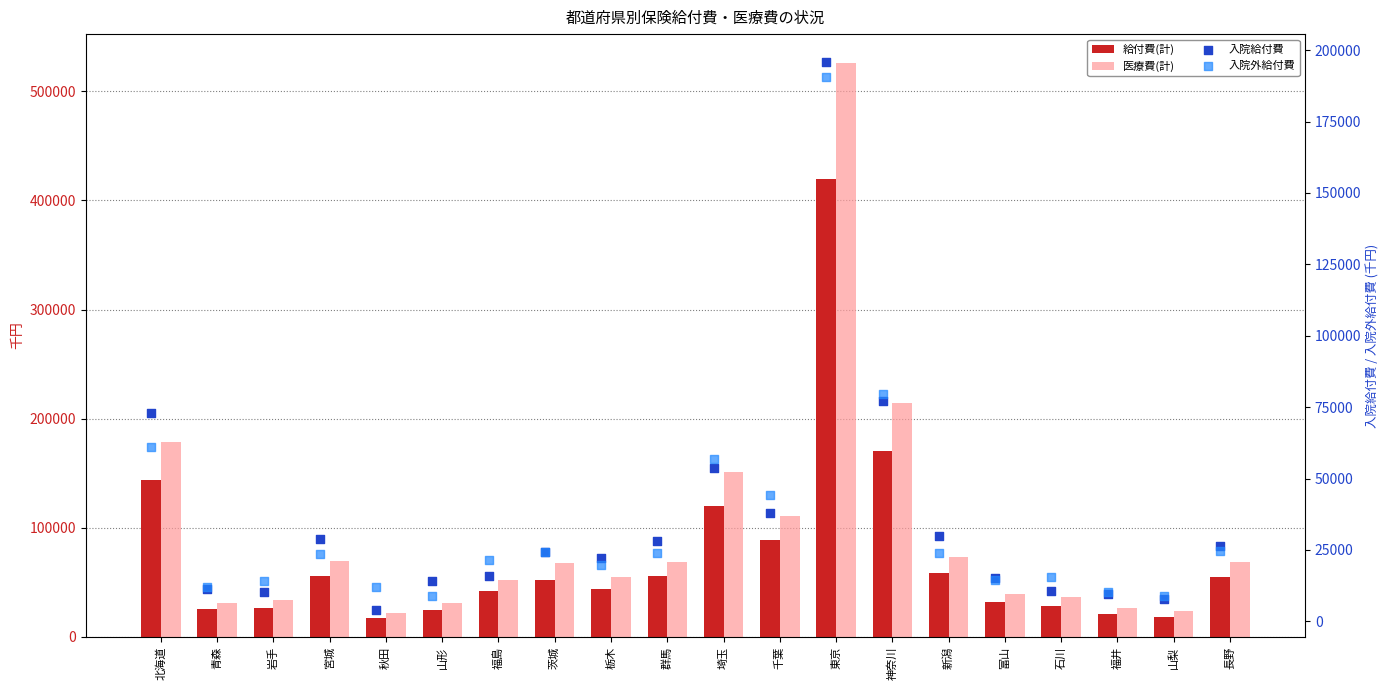

Which series contains the highest Y value?

医療費(計)